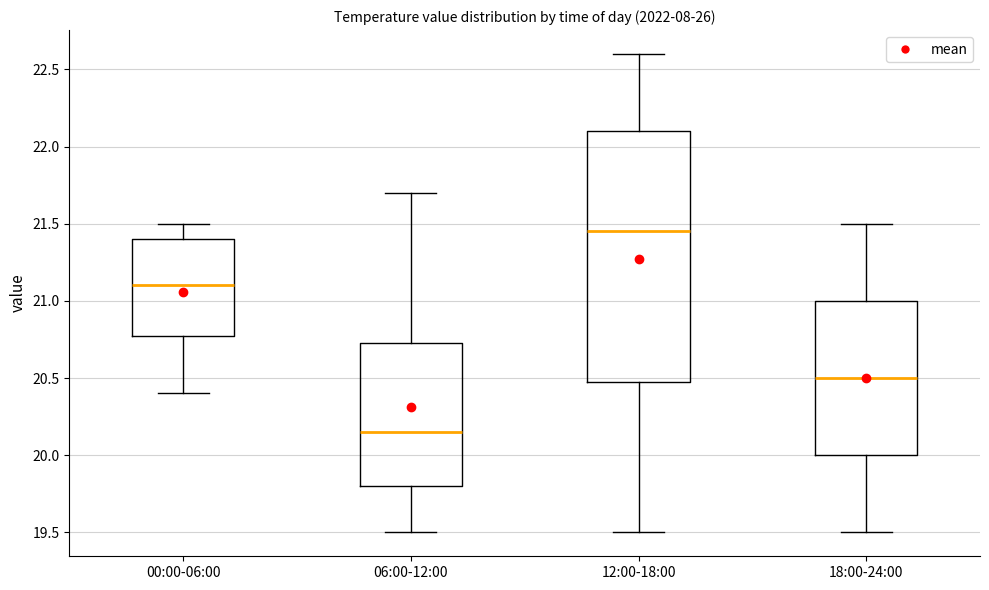

Reading left to right, read every box against the y-axis: the position of its median line, the range the box covers, and the ends of its whiskers. The values are not printed on the chart, so give them approximately, as read against the axis.

00:00-06:00: median 21.10, box 20.80 to 21.40, whiskers 20.40 to 21.50
06:00-12:00: median 20.15, box 19.80 to 20.75, whiskers 19.50 to 21.70
12:00-18:00: median 21.45, box 20.50 to 22.10, whiskers 19.50 to 22.60
18:00-24:00: median 20.50, box 20.00 to 21.00, whiskers 19.50 to 21.50